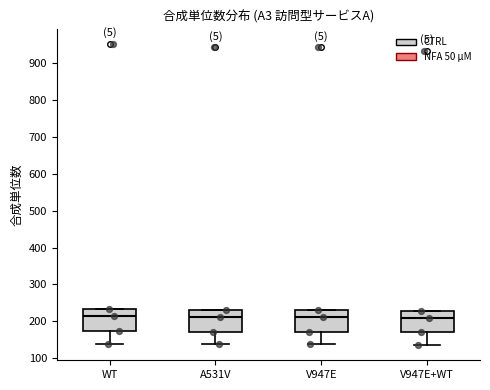

Where is the upper edge of the box for V947E on the y-axis? The values are not printed on the chart, so give them approximately, as read against the axis.

230